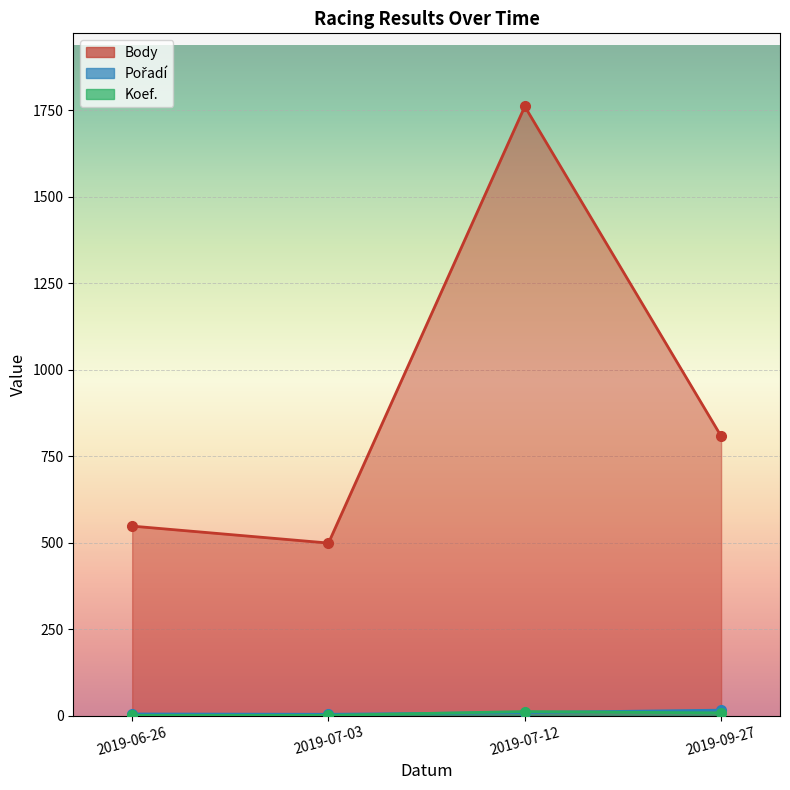

What is the average value of the Body series?

904